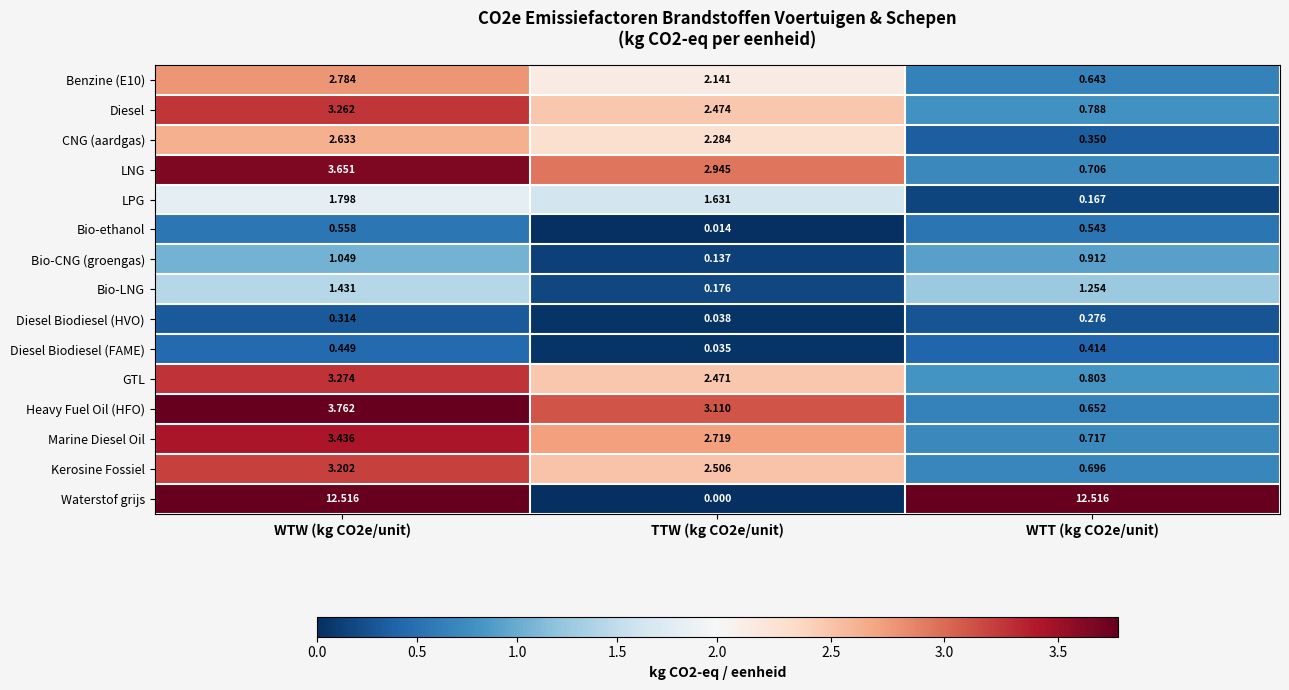

Which series has the largest total across all categories?

Waterstof grijs